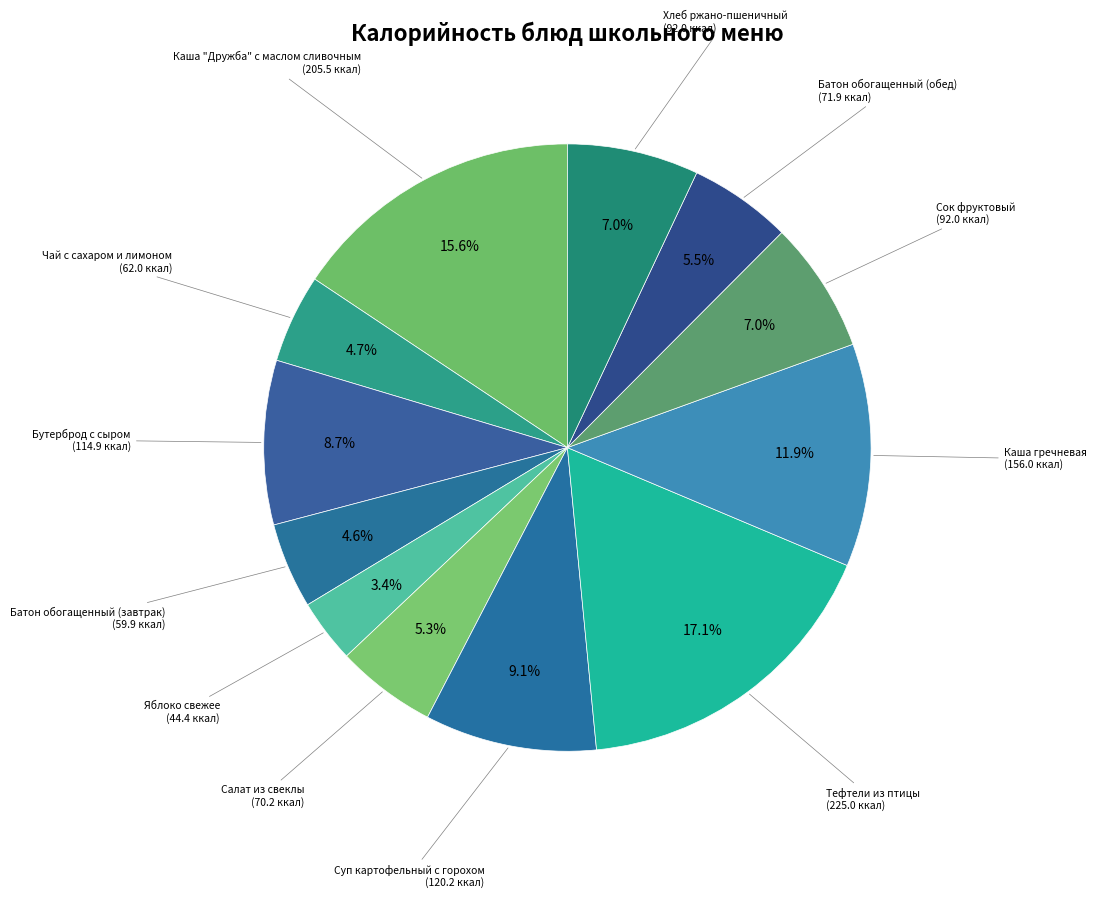

To the nearest percent, what portion does Бутерброд с сыром represent?

9%